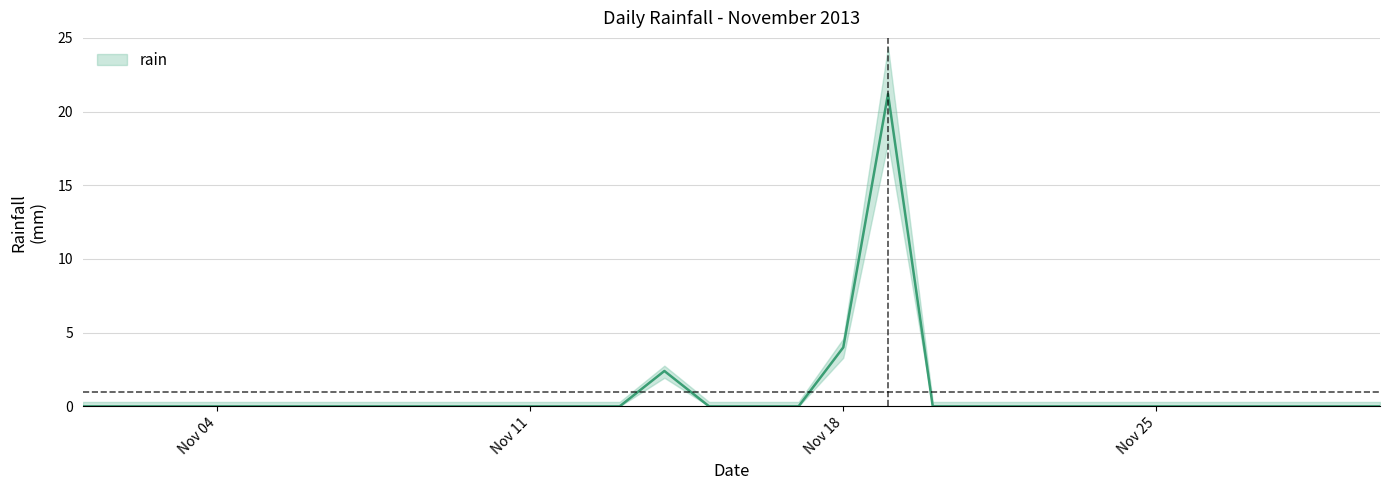

What is the maximum value shown in the chart?

21.2